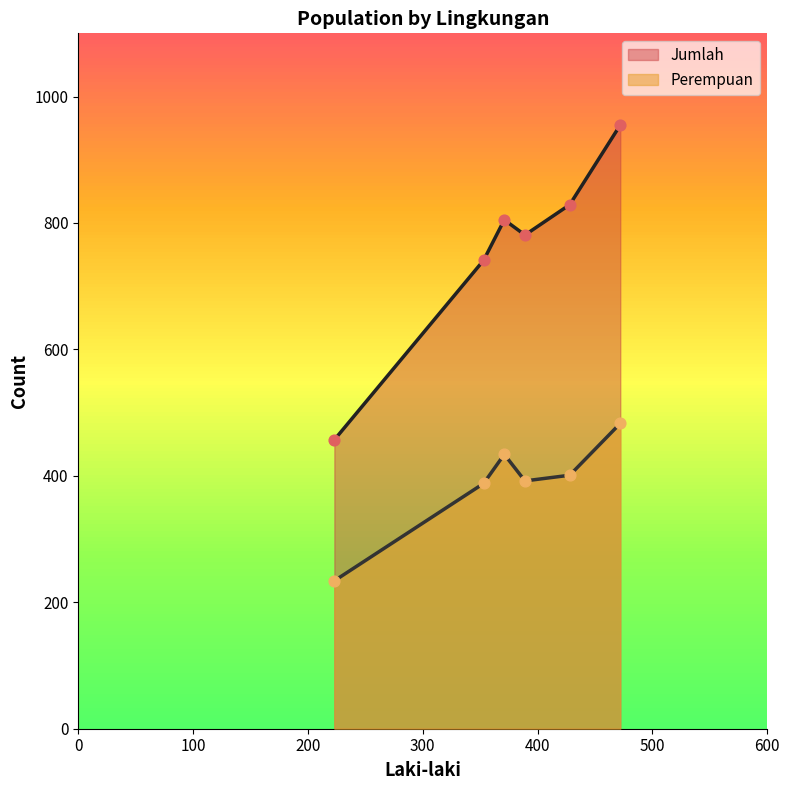

What are all the series names shown in the legend?

Jumlah, Perempuan